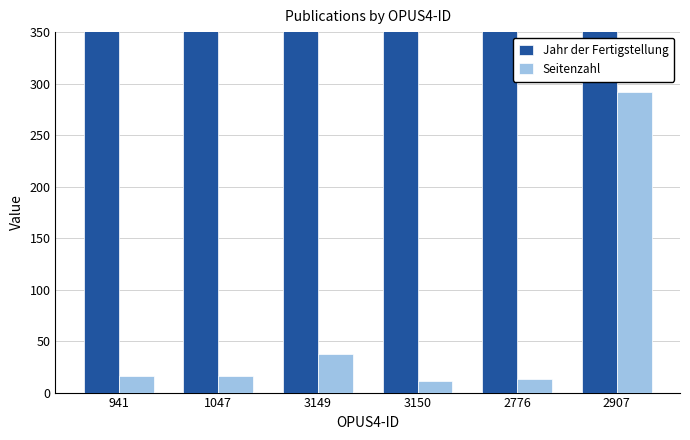

What position from the left is 2907?

6